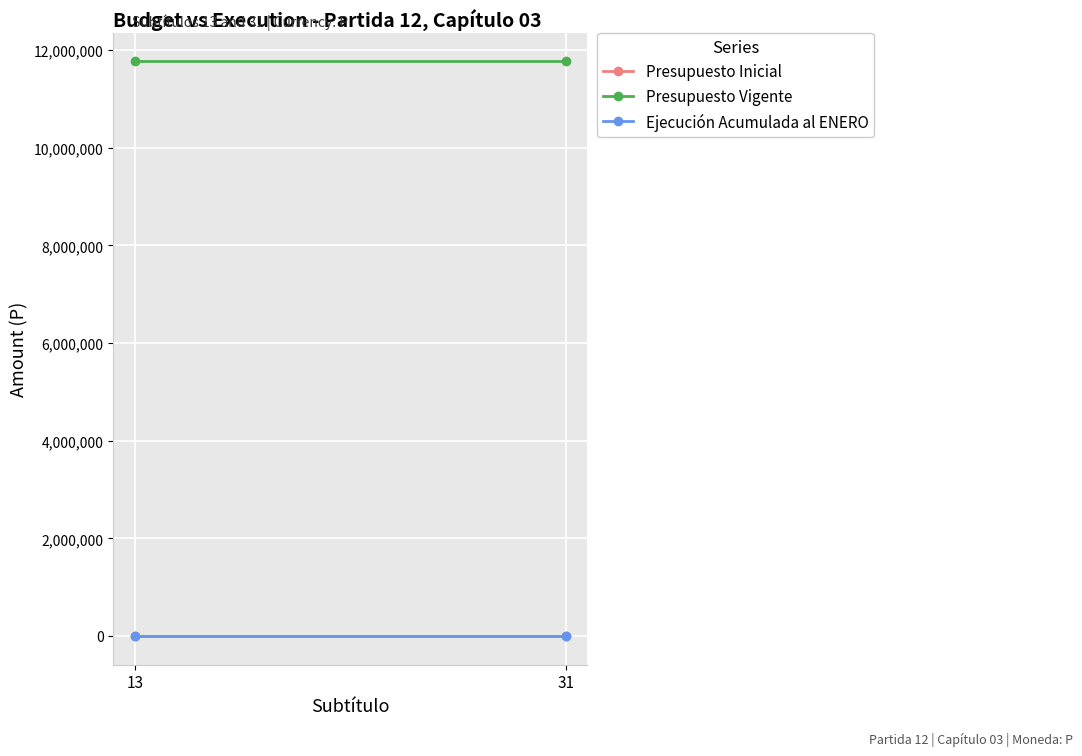

Is the value of Presupuesto Vigente at 13 greater than the value of Presupuesto Inicial at 31?

Yes